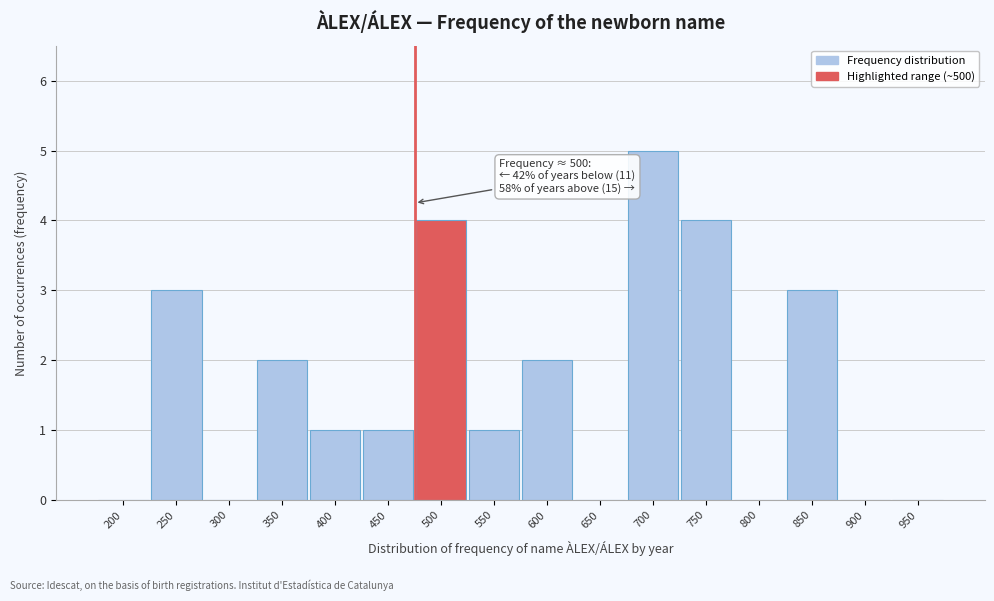

Reading left to right, what are all the values shown in this chart?

200=0	250=3	300=0	350=2	400=1	450=1	500=4	550=1	600=2	650=0	700=5	750=4	800=0	850=3	900=0	950=0